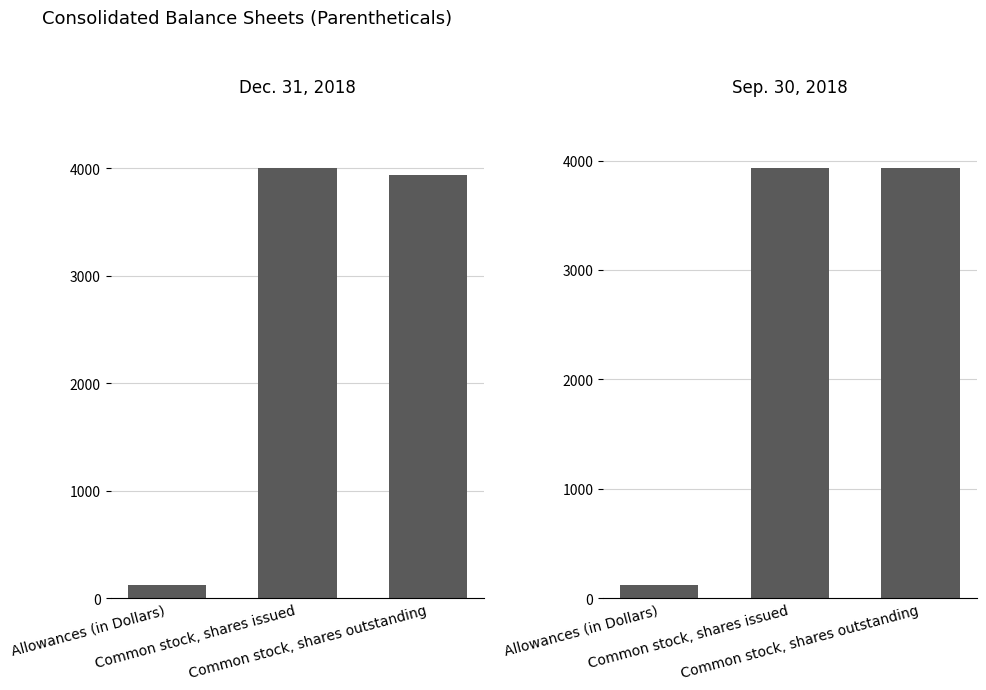

How many data points in Dec. 31, 2018 are less than 3935?

1